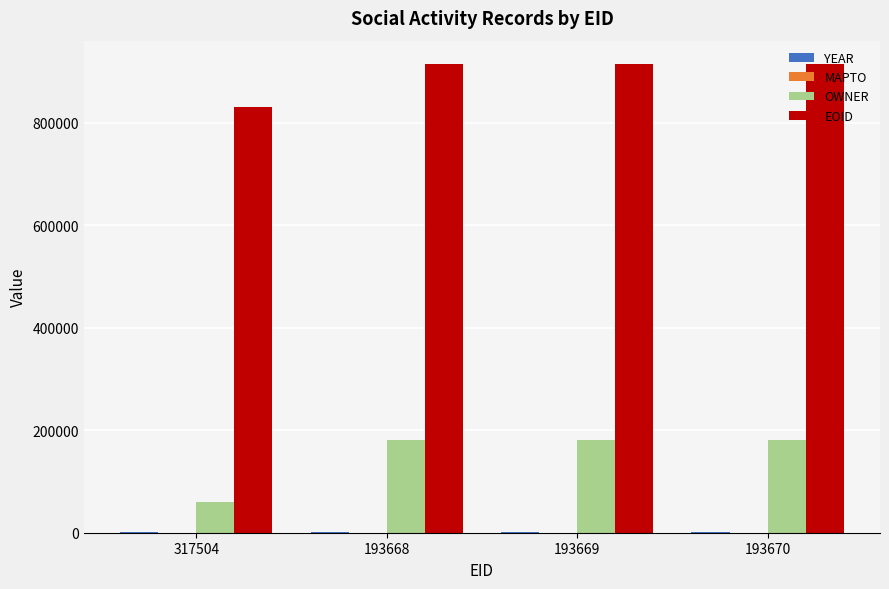

Which series has the largest total across all categories?

EOID